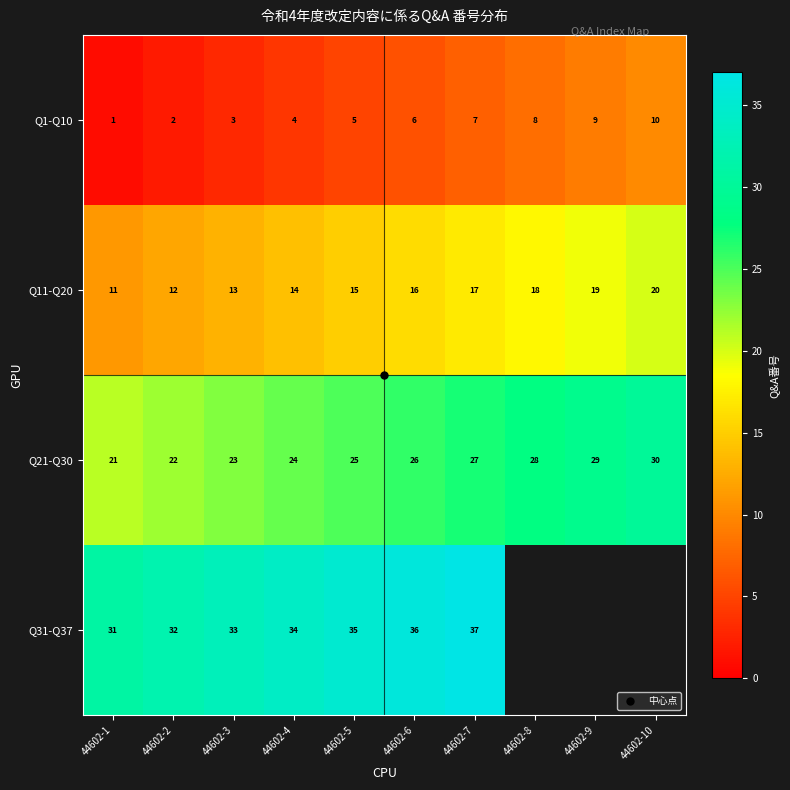

What is the minimum value shown in the chart?

1.0